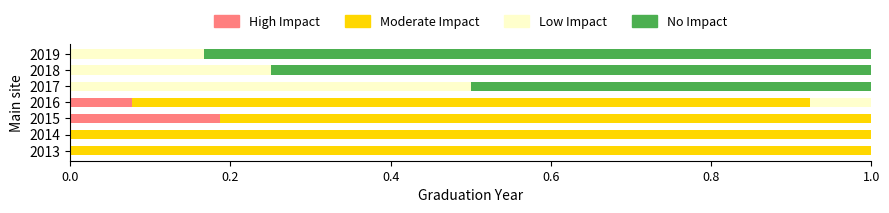

What is the sum of all High Impact values?

0.3